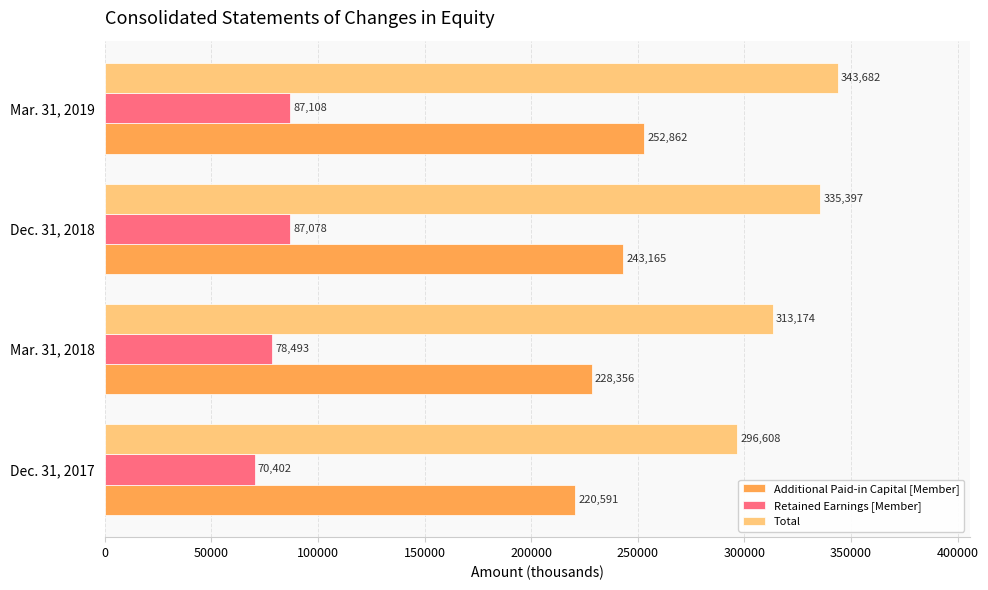

What is the minimum value shown in the chart?

70402